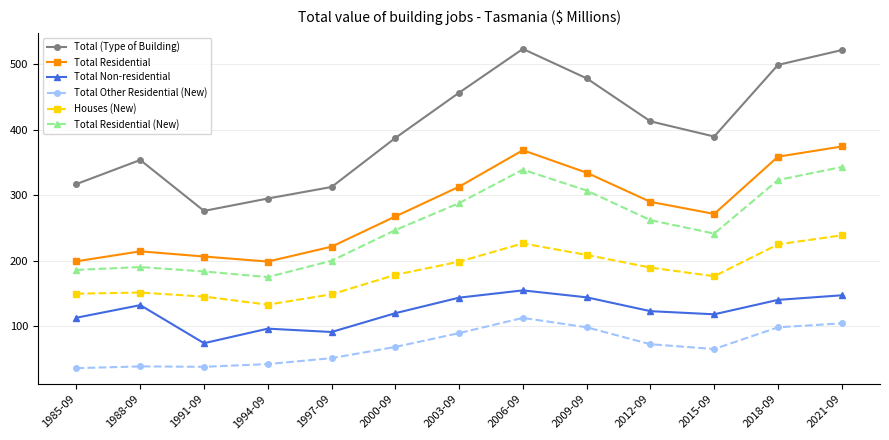

True or false: Total Residential has more than 2 points higher than both neighbors.

False